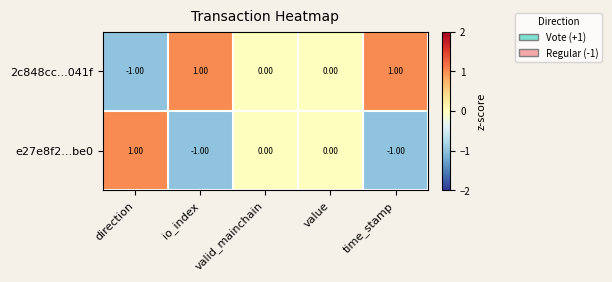

At which label does 2c848cc...041f first exceed 0?

io_index